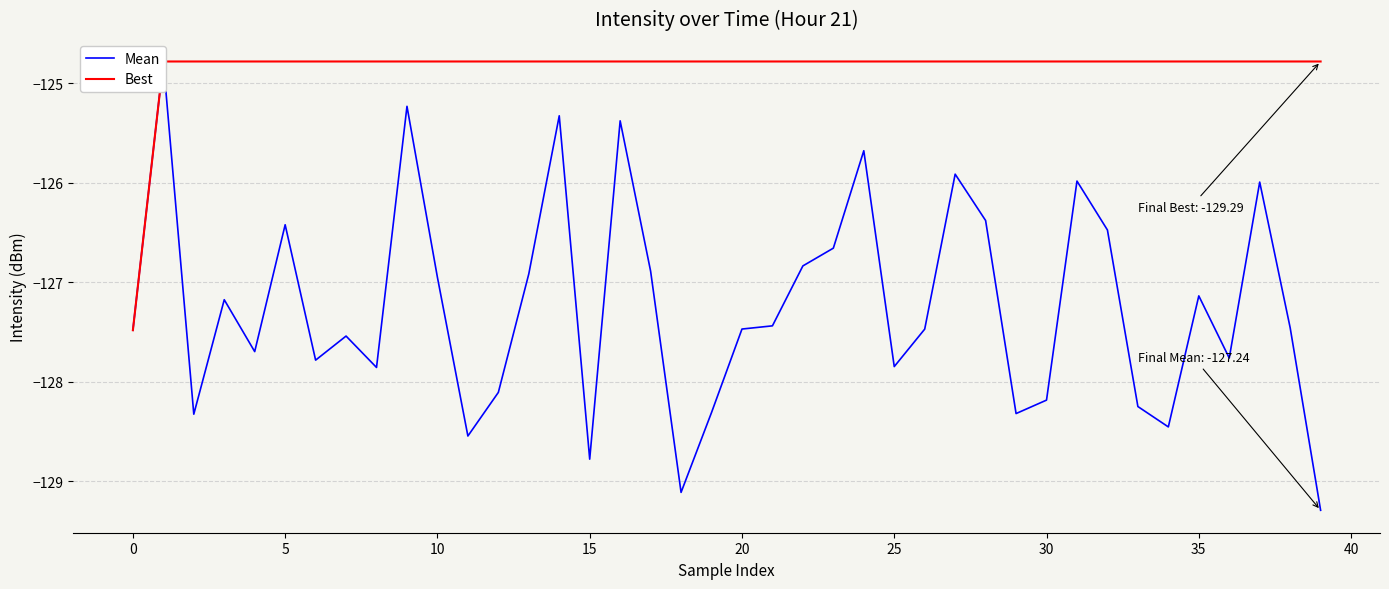

True or false: Best and Mean cross at least once.

False